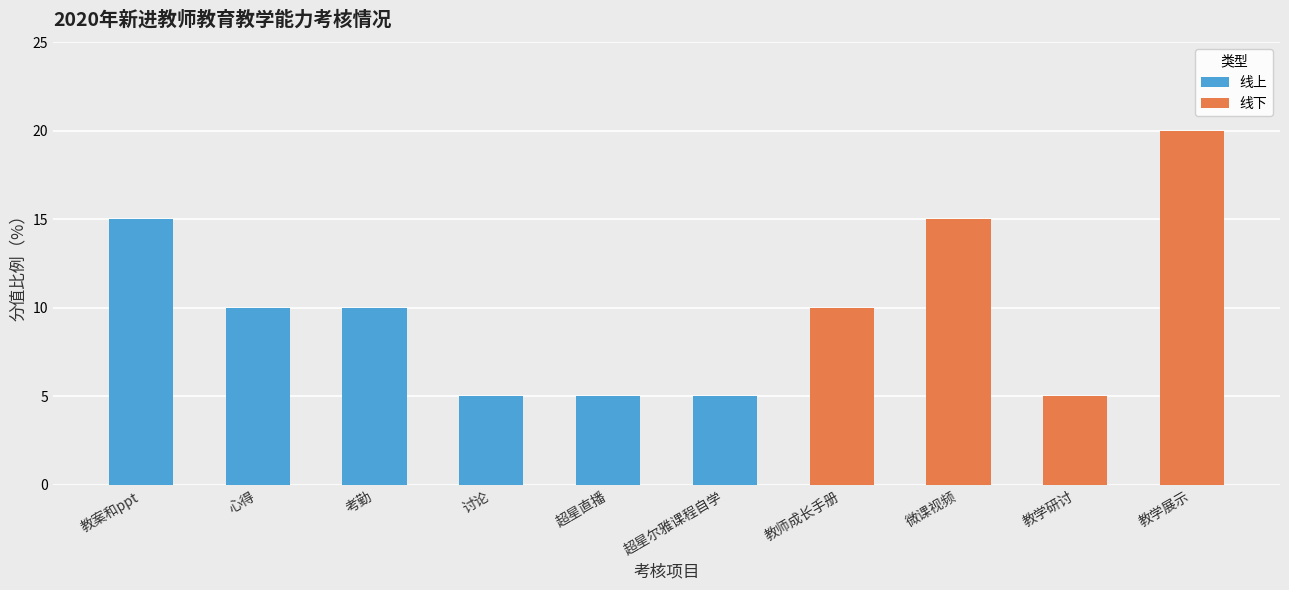

Reading left to right, what are the values for 线上?

教案和ppt=15	心得=10	考勤=10	讨论=5	超星直播=5	超星尔雅课程自学=5	教师成长手册=0	微课视频=0	教学研讨=0	教学展示=0